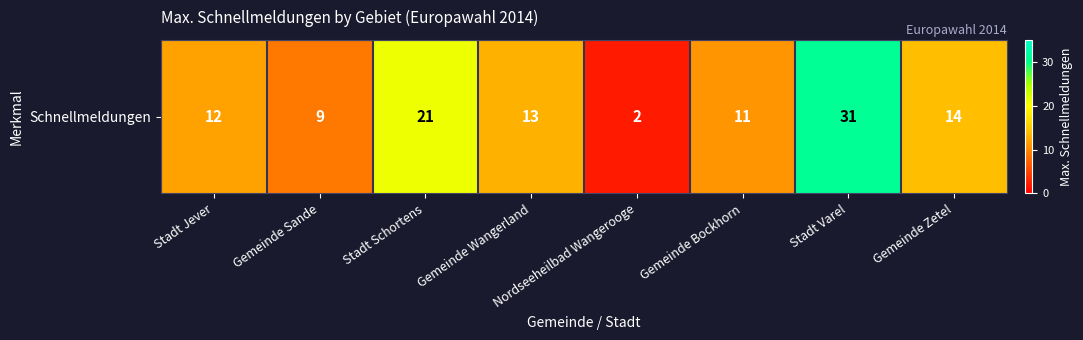

Reading left to right, extract all data points from this chart.

Stadt Jever=12	Gemeinde Sande=9	Stadt Schortens=21	Gemeinde Wangerland=13	Nordseeheilbad Wangerooge=2	Gemeinde Bockhorn=11	Stadt Varel=31	Gemeinde Zetel=14